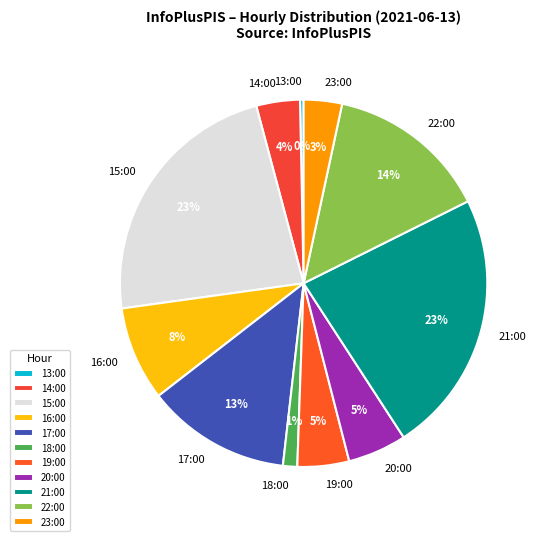

What is the smallest slice in the pie chart?

13:00